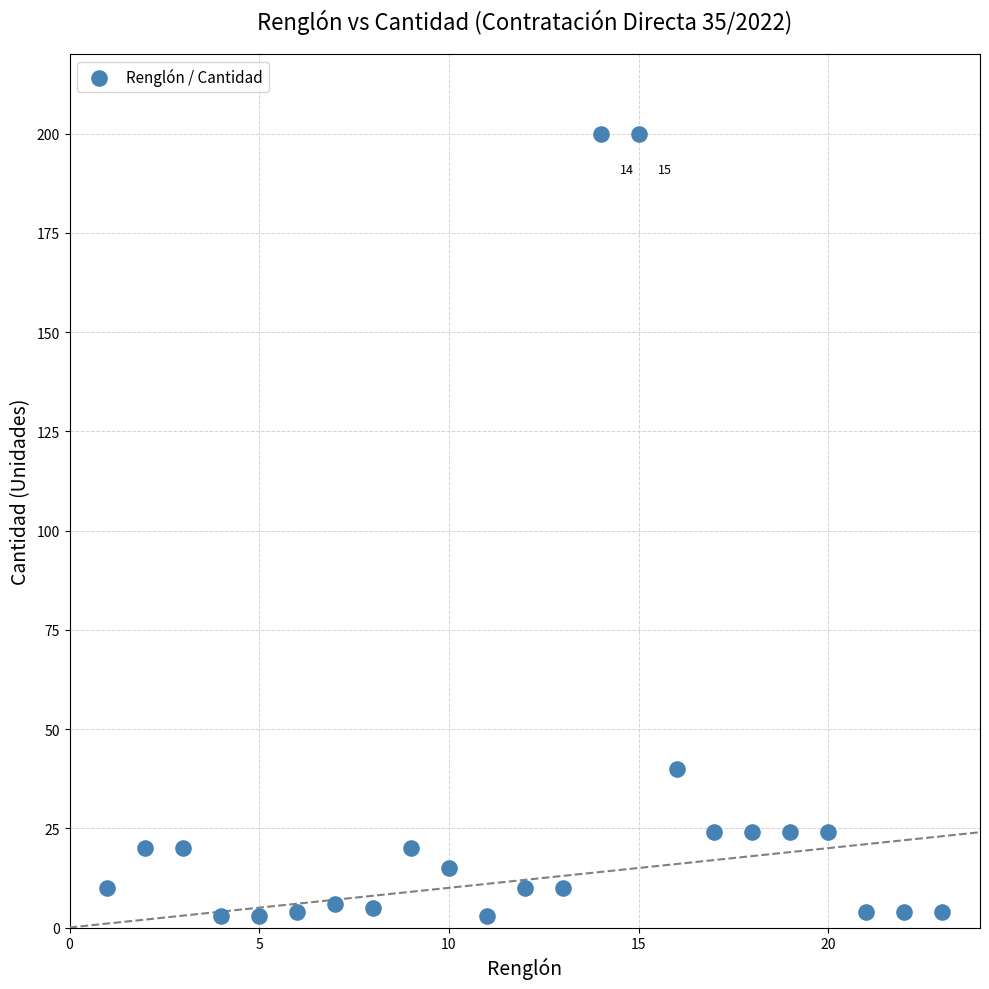

What Y value in the scatter plot is closest to 101?

40